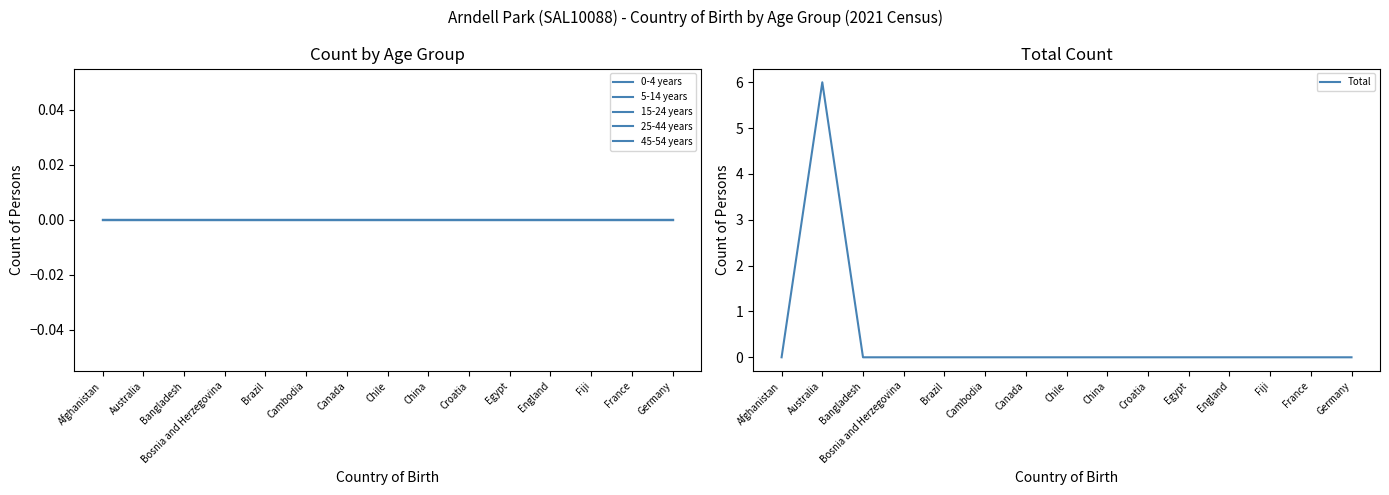

Which series has the widest spread of values?

Total